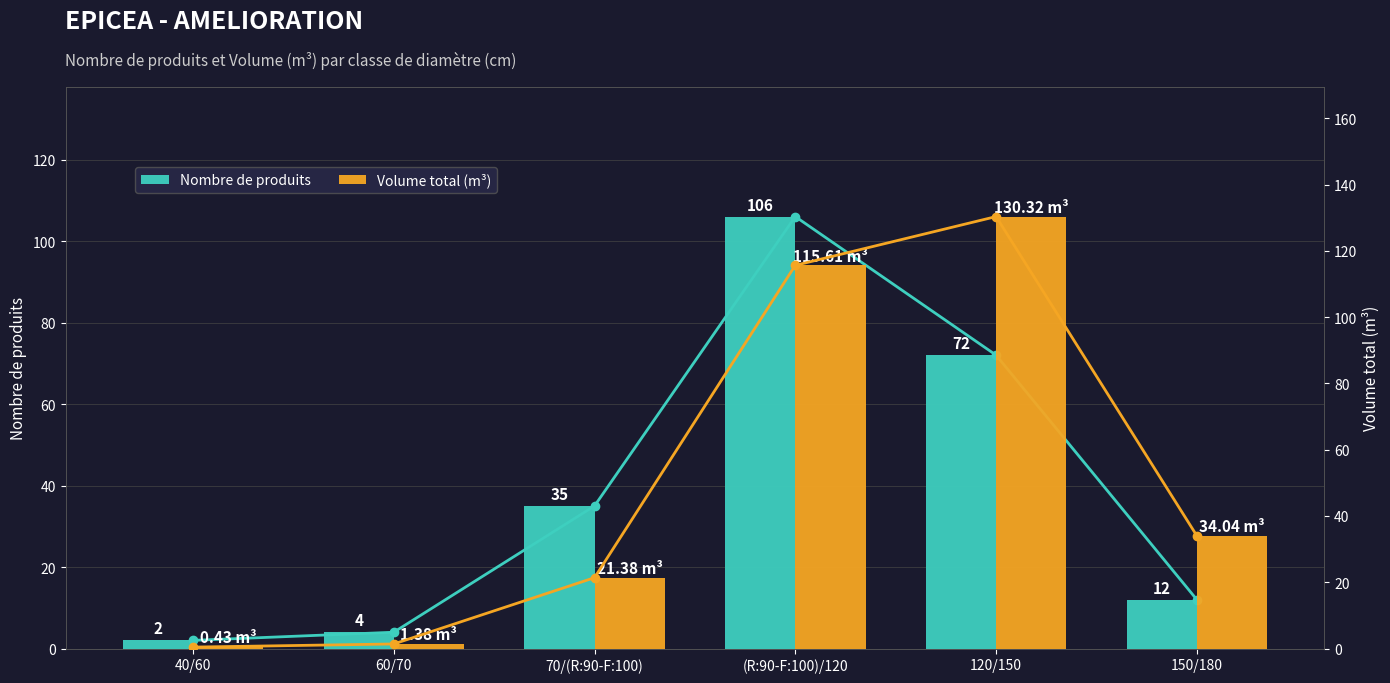

What is the difference between the highest and lowest values at 70/(R:90-F:100)?

13.6